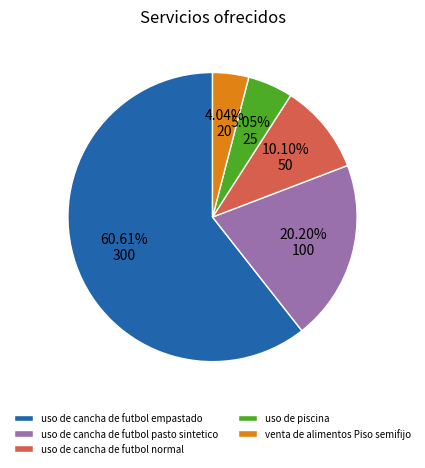

To the nearest percent, what is the difference between the largest and smallest slice percentages?

57%